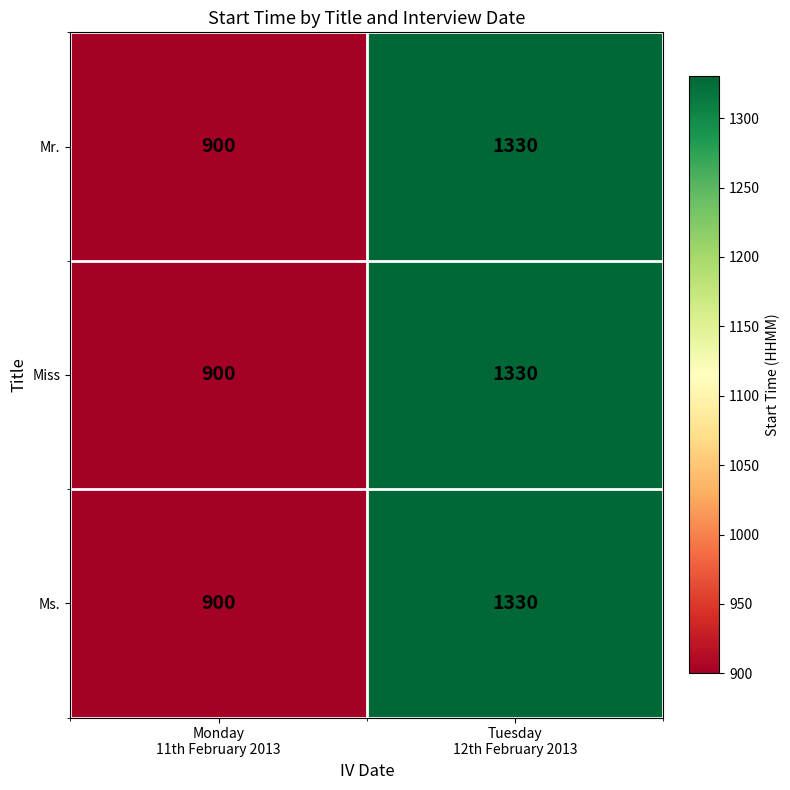

How many data points does each series have?

2